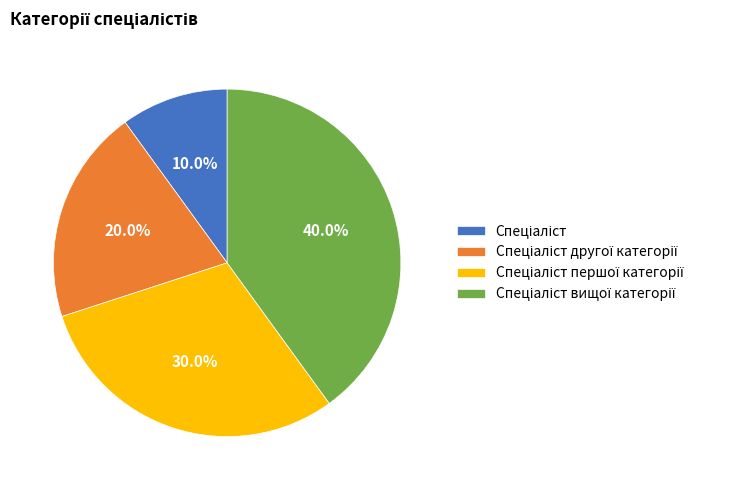

Count the number of slices in the pie.

4